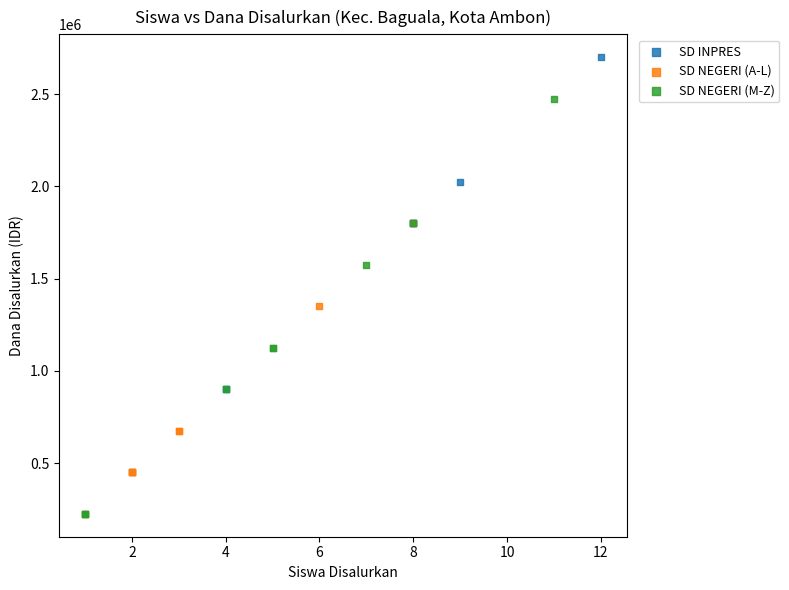

Which series reaches the maximum Y coordinate?

SD INPRES